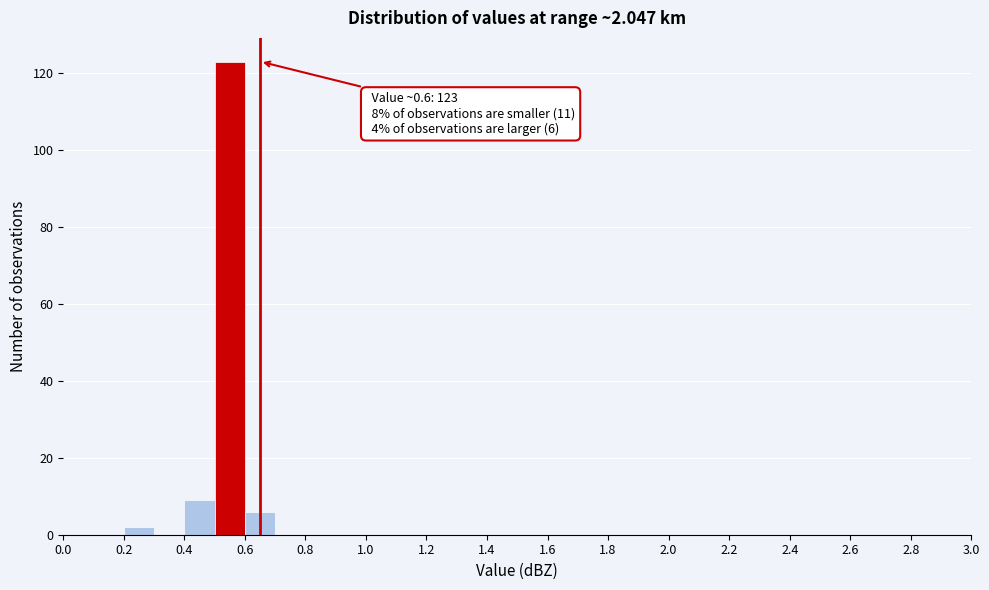

Which range on the x-axis has the tallest bar?

0.5 to 0.6